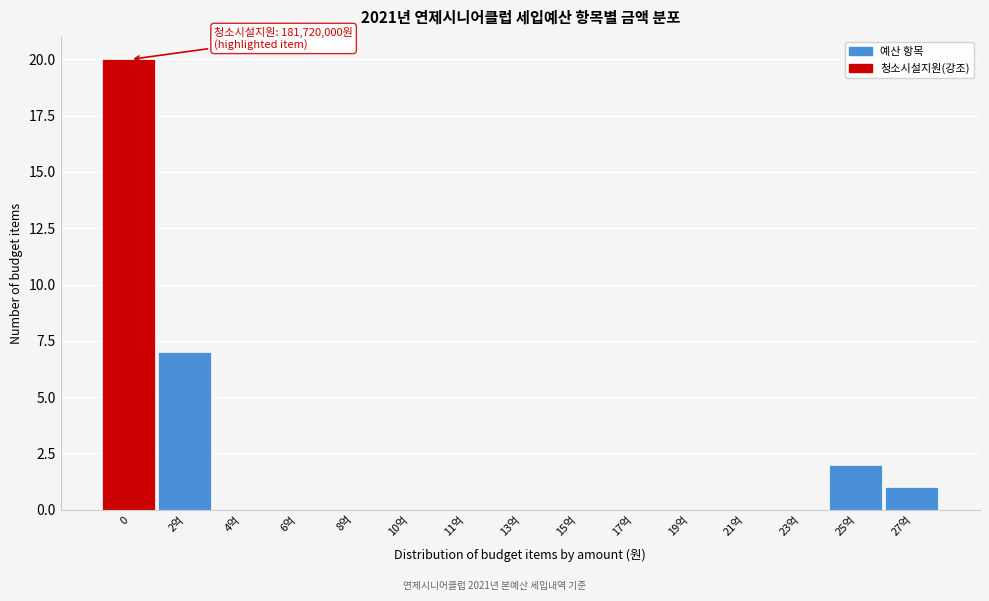

Reading left to right, list all the values displayed in this chart.

0=20	2억=7	4억=0	6억=0	8억=0	10억=0	11억=0	13억=0	15억=0	17억=0	19억=0	21억=0	23억=0	25억=2	27억=1